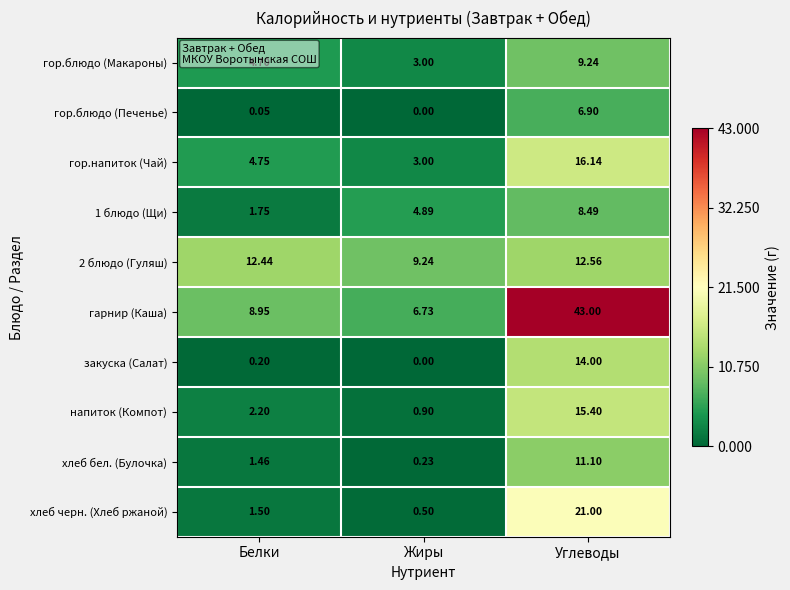

How many values in the хлеб черн. (Хлеб ржаной) series are below 1?

1